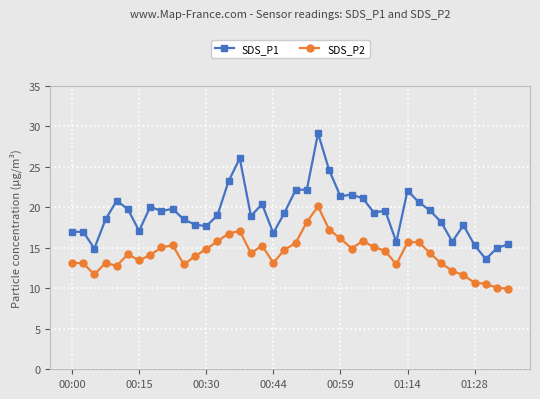

What is the maximum value shown in the chart?

29.1